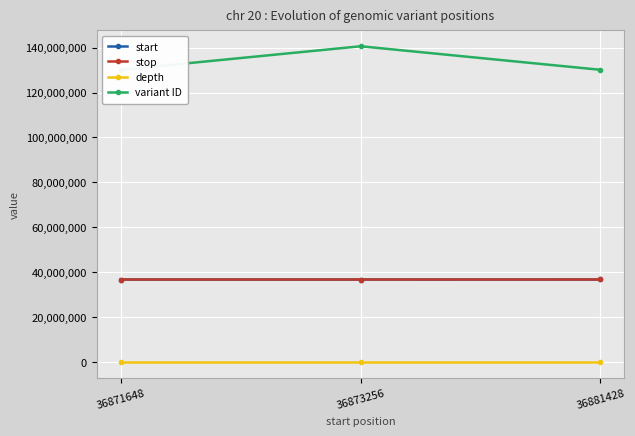

List the series in order of their peak value, lowest first.

depth, start, stop, variant ID